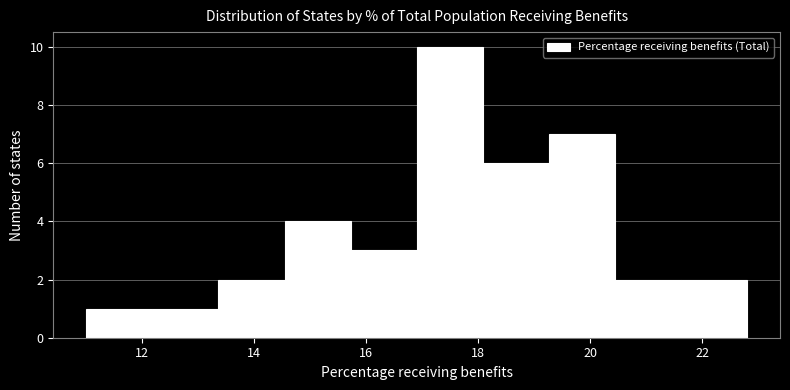

Which range on the x-axis has the tallest bar?

16.90 to 18.08